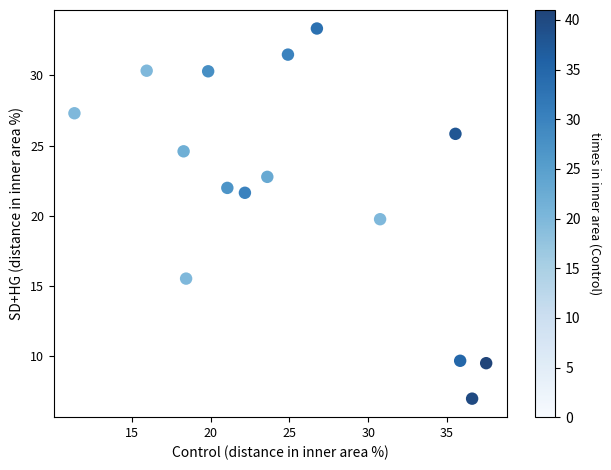

What is the range of Y values (max minus min)?

26.4